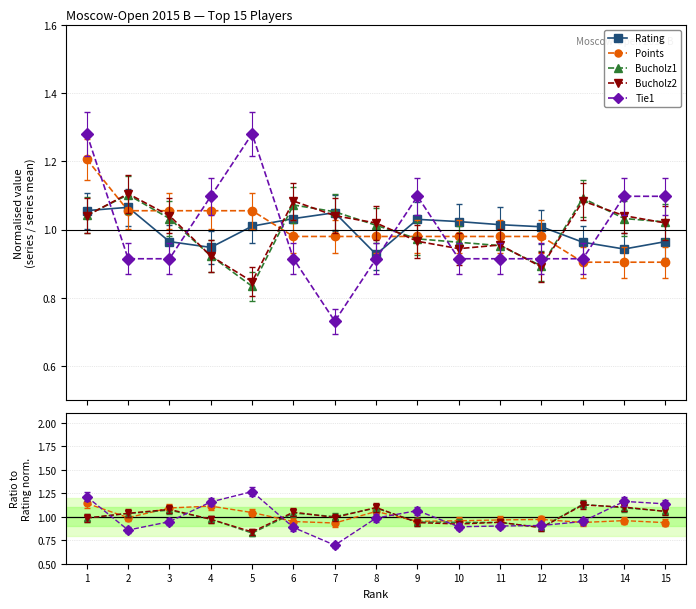

List the series in order of their peak value, highest first.

Tie1, Points, Bucholz1, Bucholz2, Rating